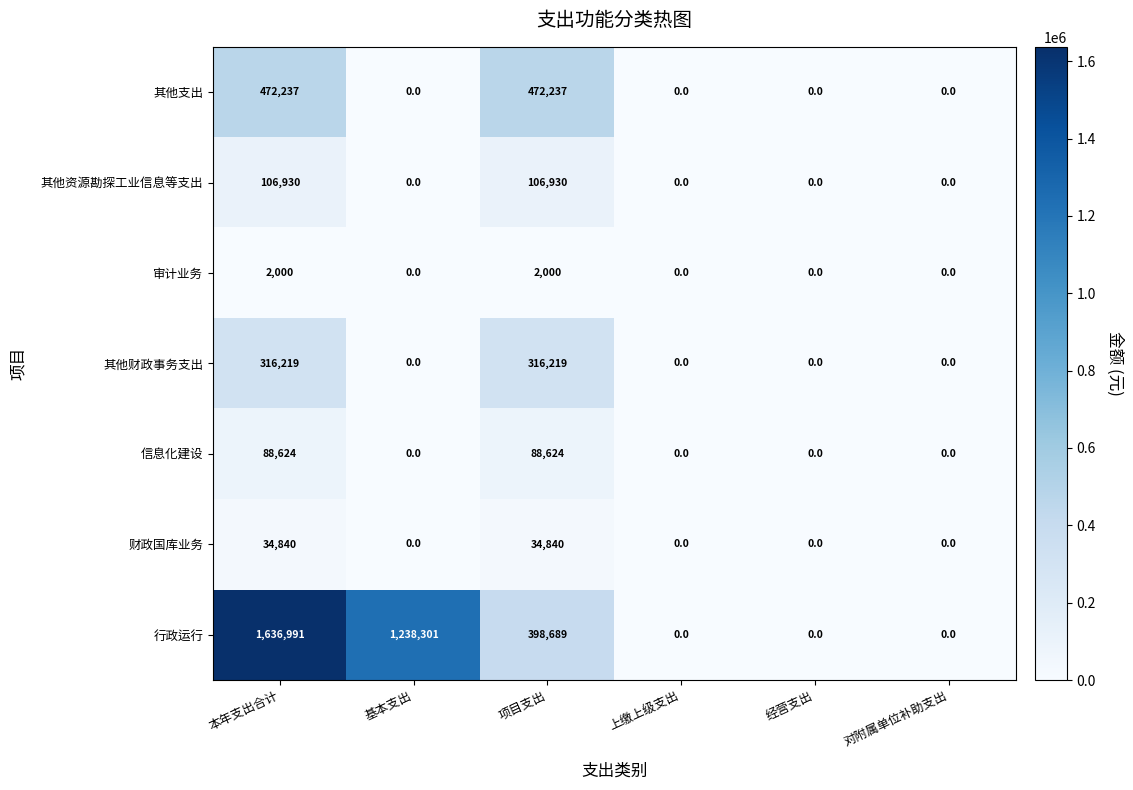

Which series has the widest spread of values?

行政运行